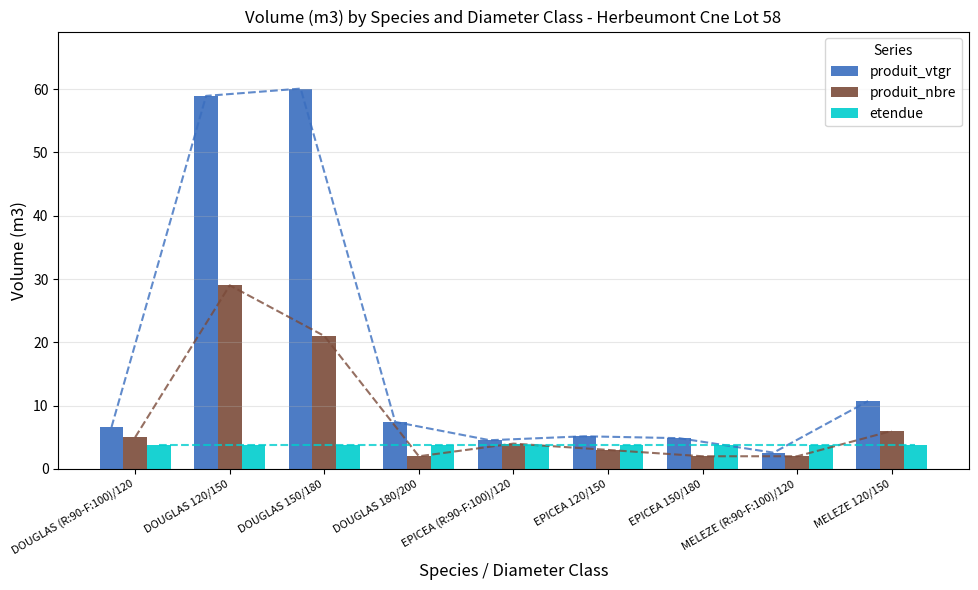

Reading left to right, list all the values displayed in this chart.

produit_vtgr: 6.6	58.9	60.1	7.4	4.5	5.2	4.9	2.6	10.7
produit_nbre: 5.0	29.0	21.0	2.0	4.0	3.0	2.0	2.0	6.0
etendue: 3.8	3.8	3.8	3.8	3.8	3.8	3.8	3.8	3.8